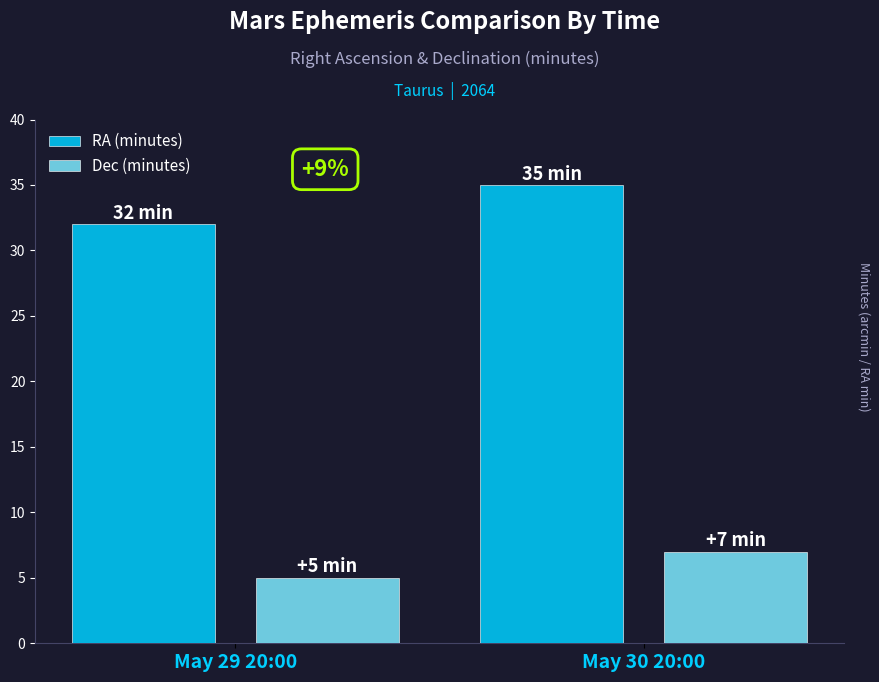

At which category is the sum across all series the highest?

May 30 20:00